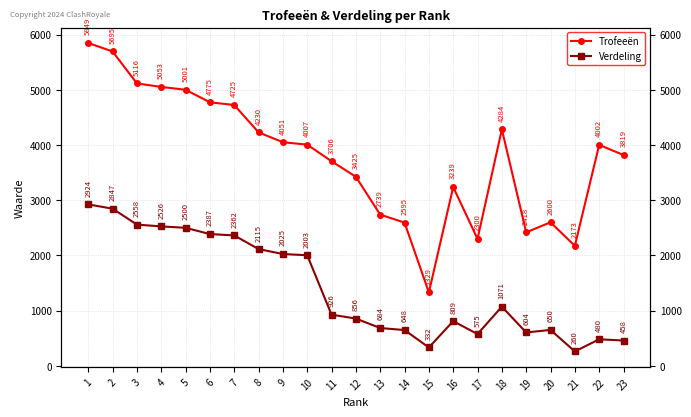

The value of Trofeeën at 2 is 9674. True or false?

False